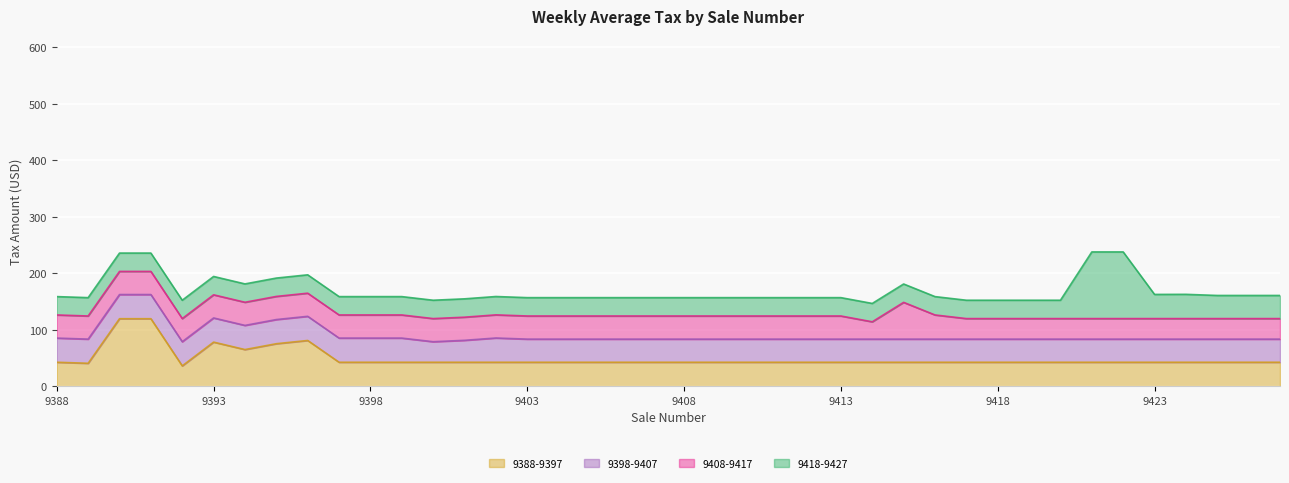

How many data points in 9418-9427 are above 163?

7